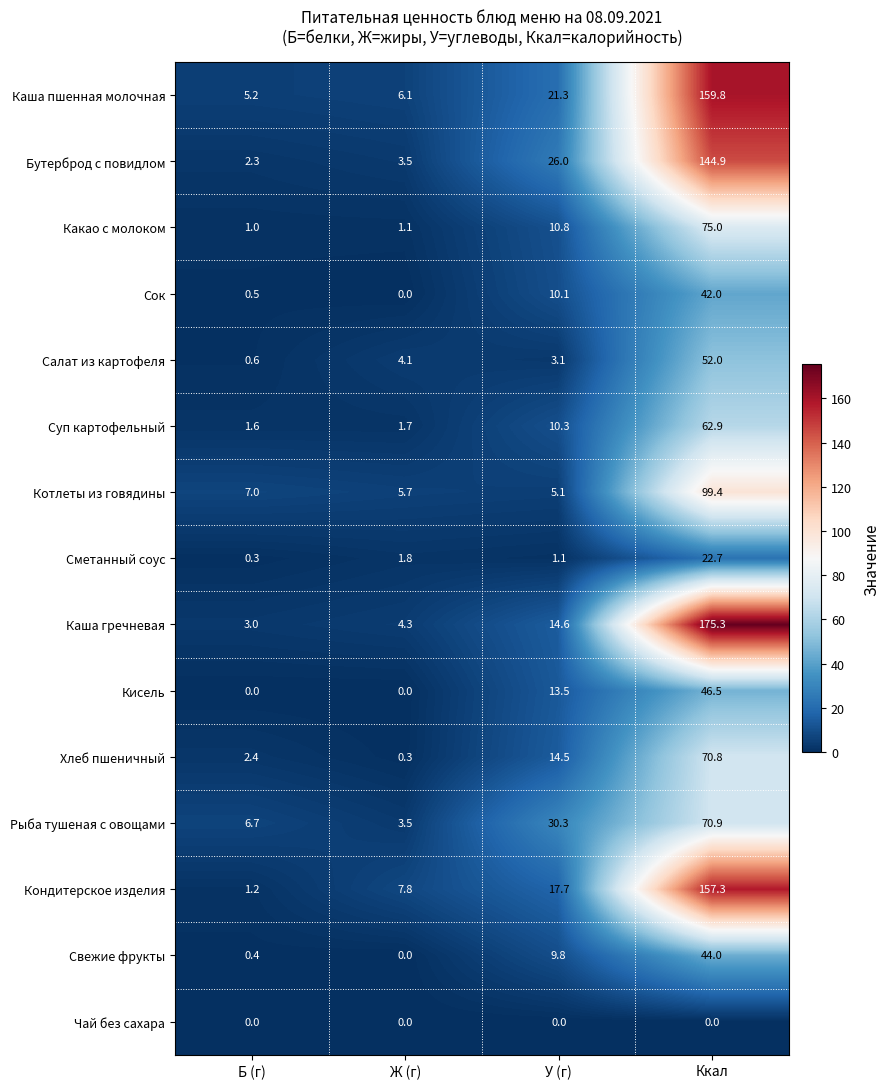

What is the sum of all Суп картофельный values?

76.5